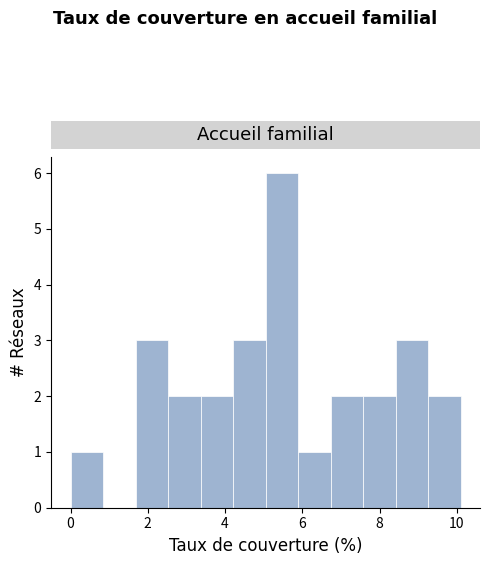

How tall is the bar that spans 5.0 to 5.8 on the x-axis? Neither the bar edges nor the heights are printed on the chart, so give them approximately, as read against the axes.

6